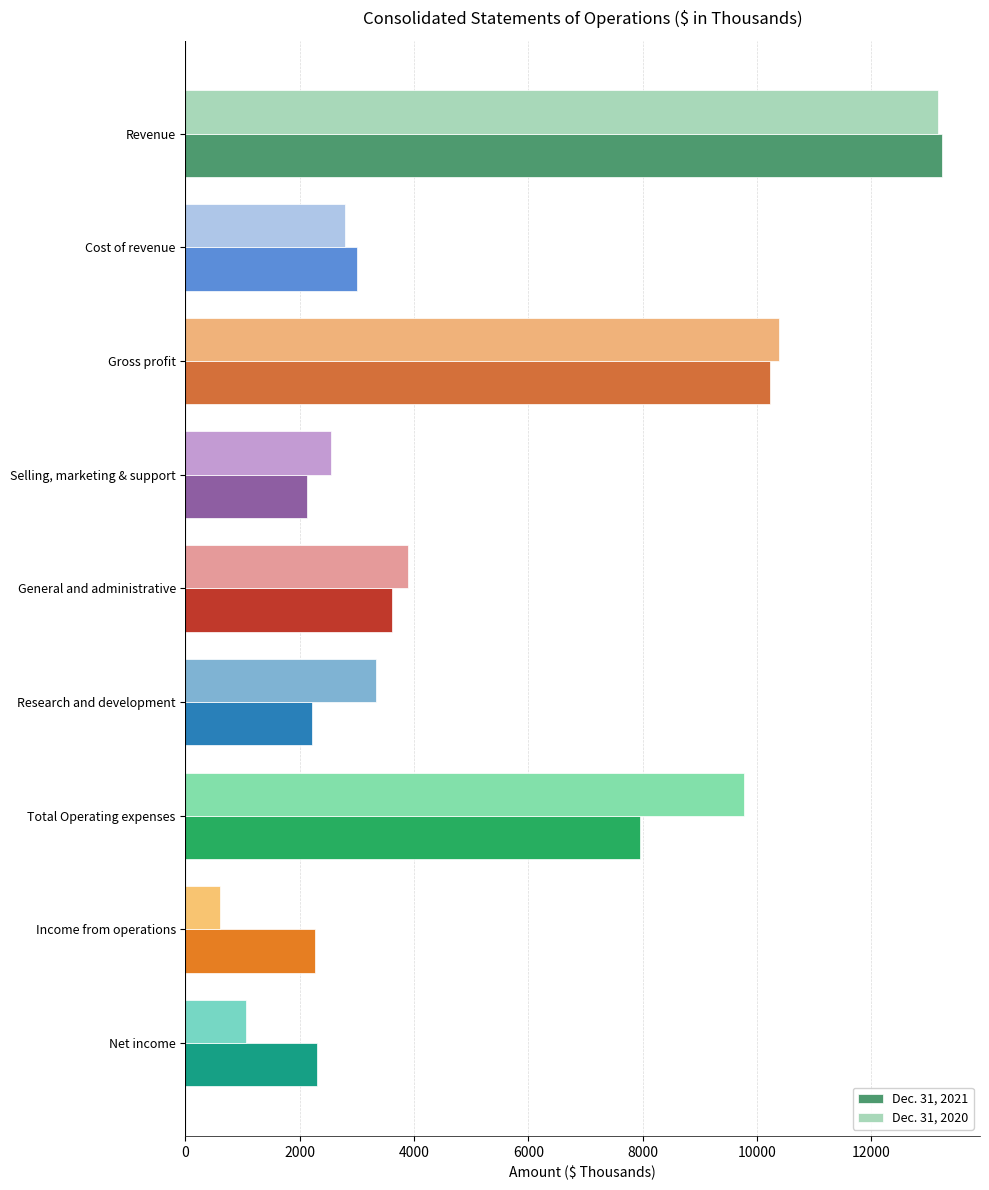

The Dec. 31, 2020 series shows 19639 at Revenue. True or false?

False